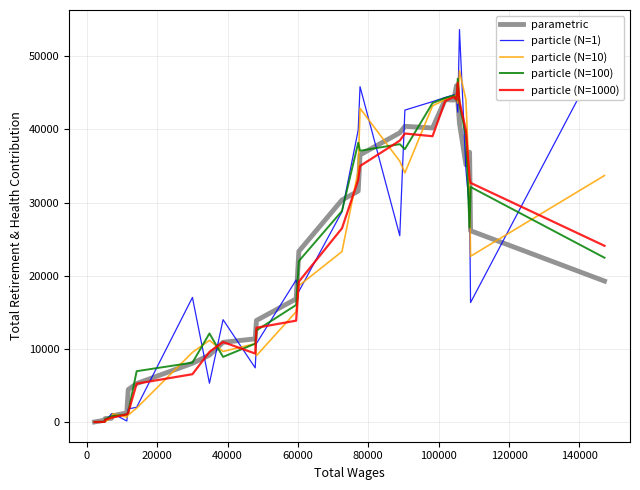

What are all the series names shown in the legend?

parametric, particle (N=1), particle (N=10), particle (N=100), particle (N=1000)